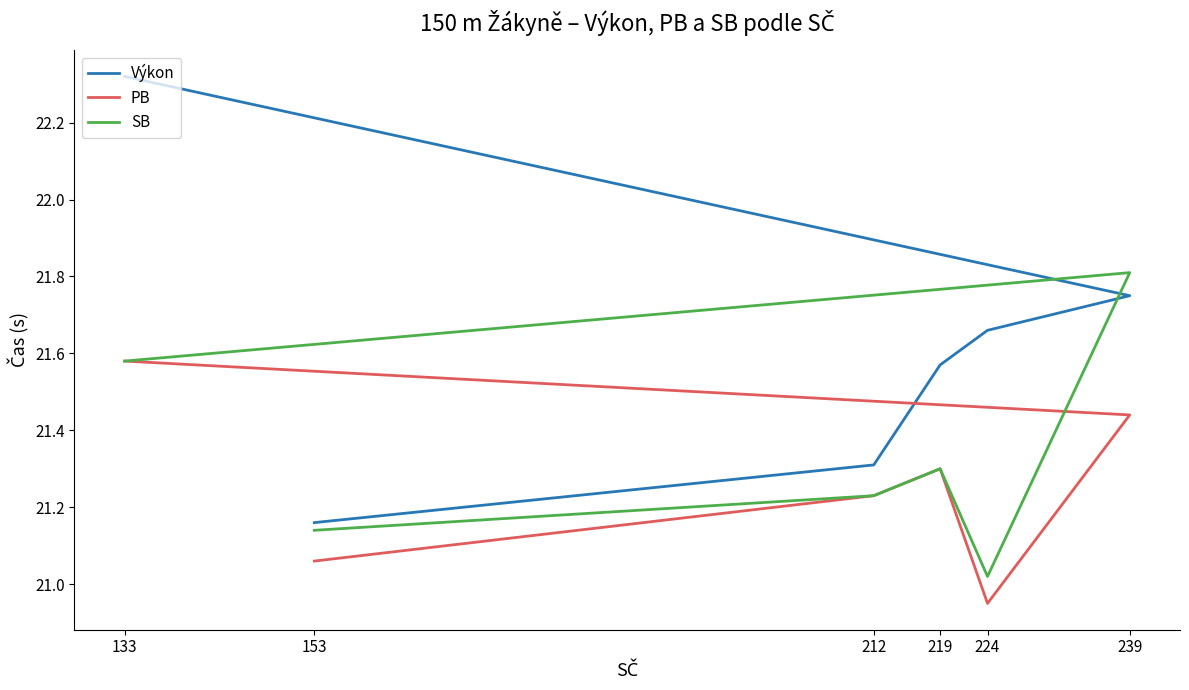

The value of SB at 219 is 35.9. True or false?

False